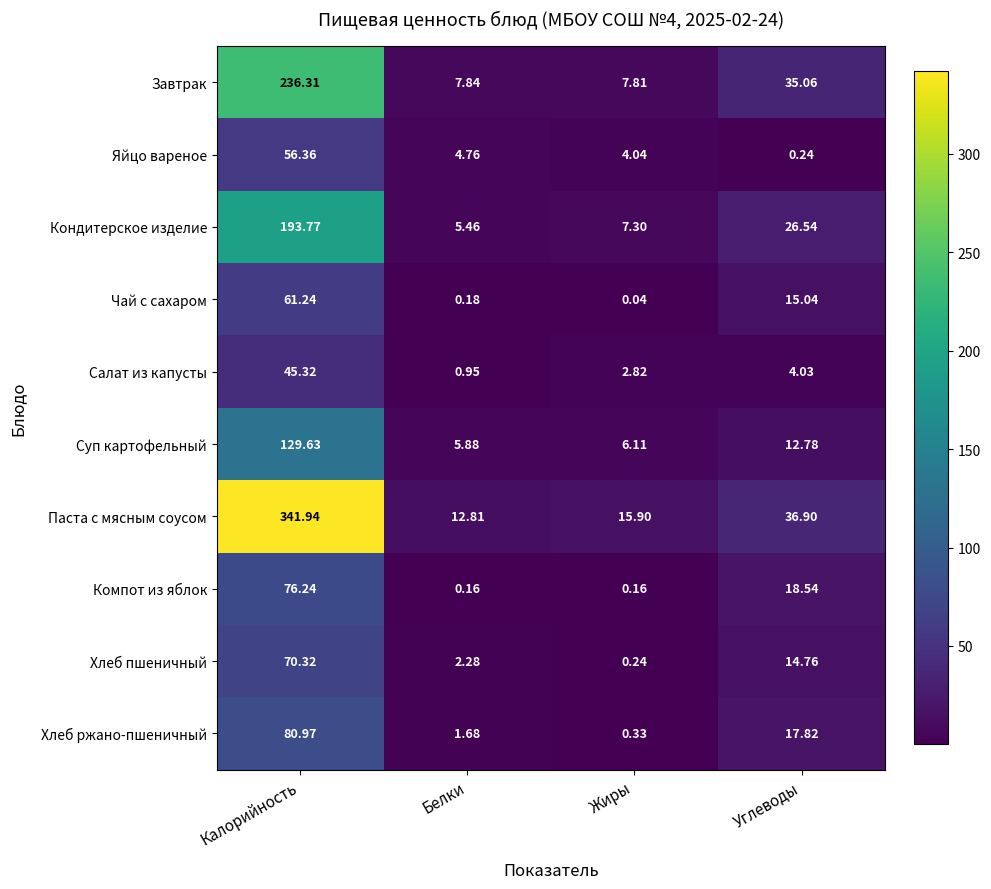

What is the greatest value displayed?

341.9